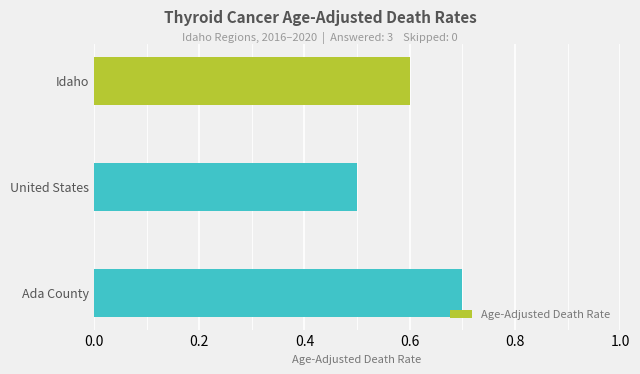

Which label corresponds to the smallest value in the chart?

United States